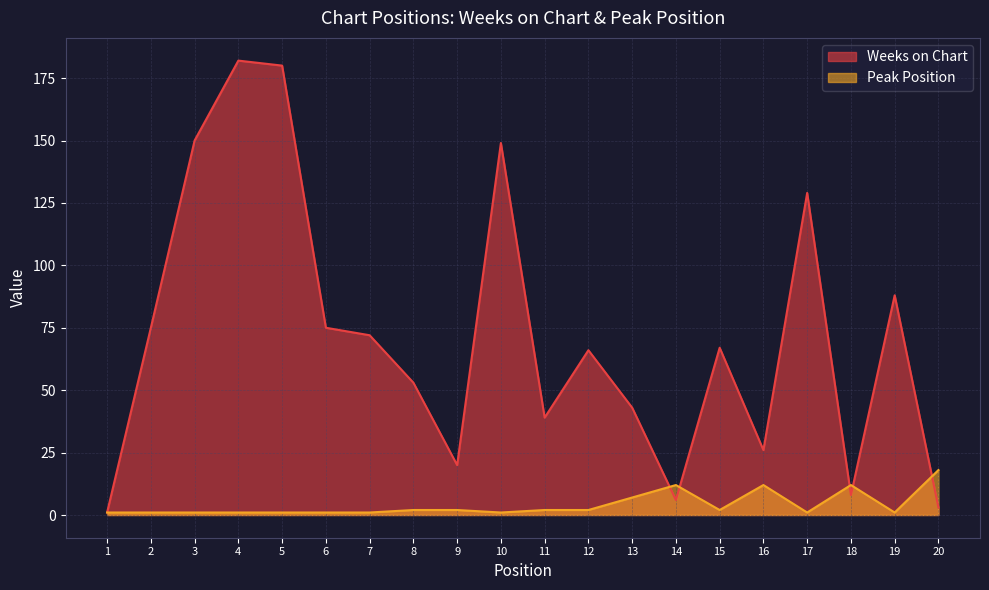

After their last crossing, which series has the higher values: Weeks on Chart or Peak Position?

Peak Position